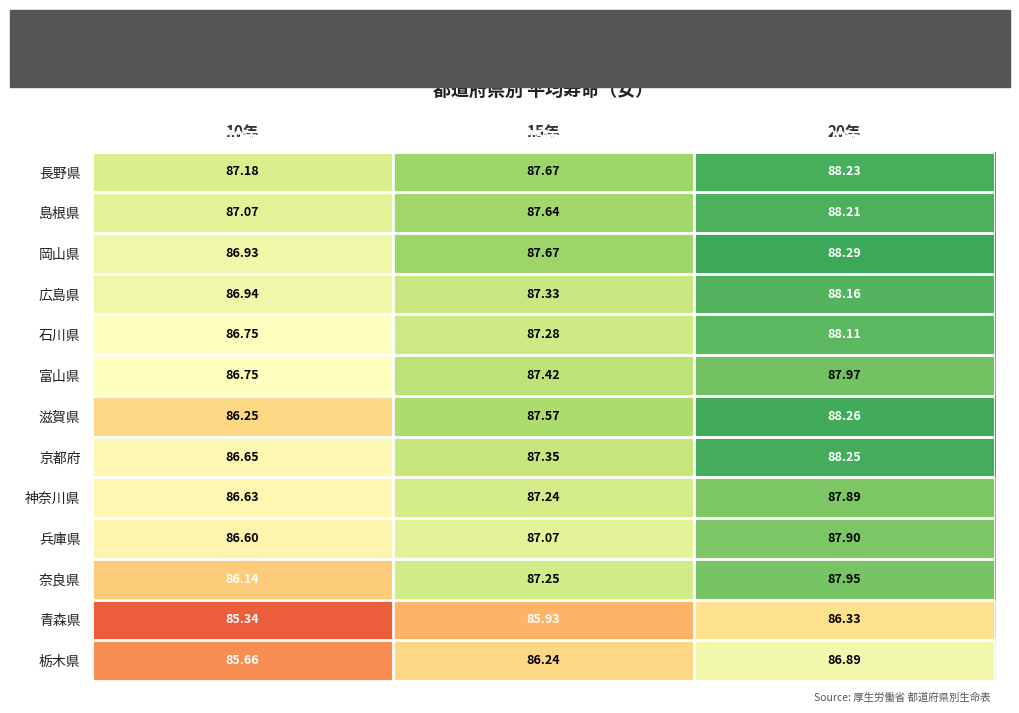

At how many categories does at least one series exceed 87?

3